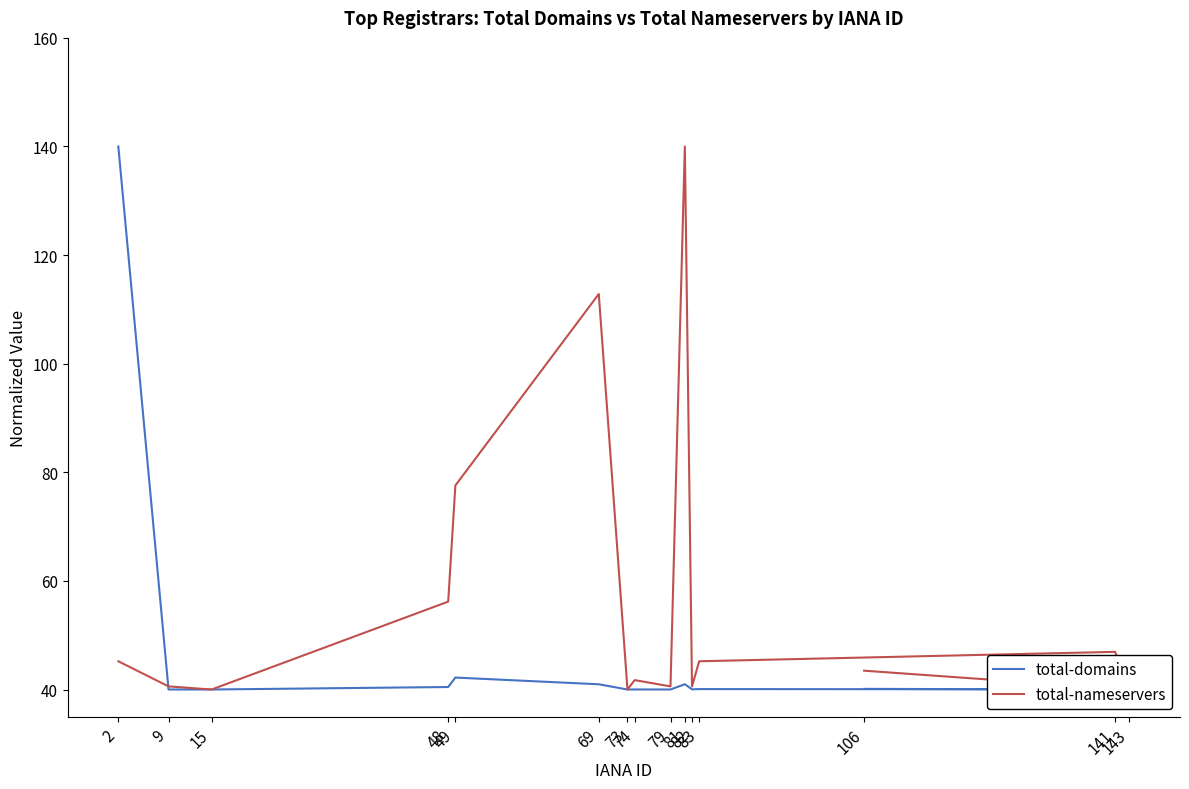

Reading left to right, transcribe all the data shown in this chart.

total-domains: 140.0	40.0	40.0	40.5	42.2	41.0	40.0	40.0	40.0	41.0	40.0	40.1	40.0	40.0	40.1
total-nameservers: 45.2	40.6	40.0	56.2	77.6	112.8	40.0	41.7	40.6	140.0	40.6	45.2	46.9	40.0	43.5